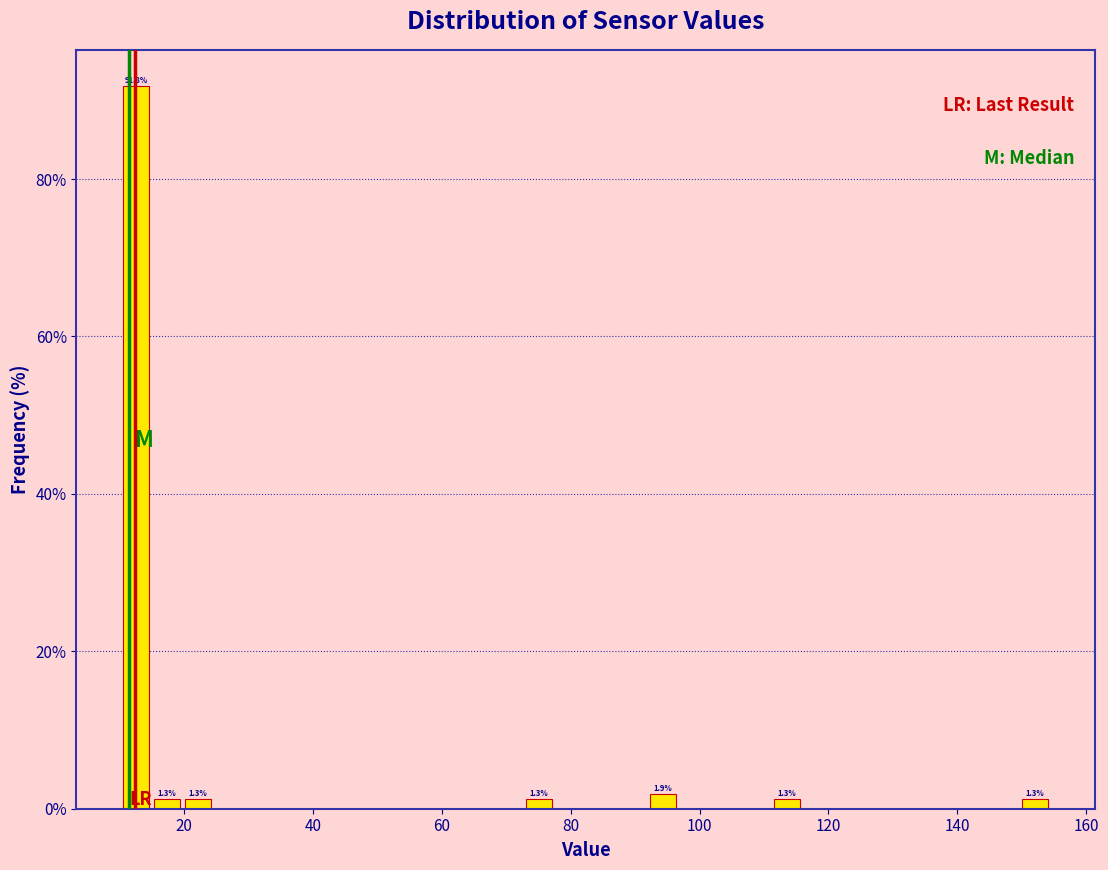

Around what value on the x-axis is the tallest bar? Give the approximate position of its centre, as read against the axis.

12